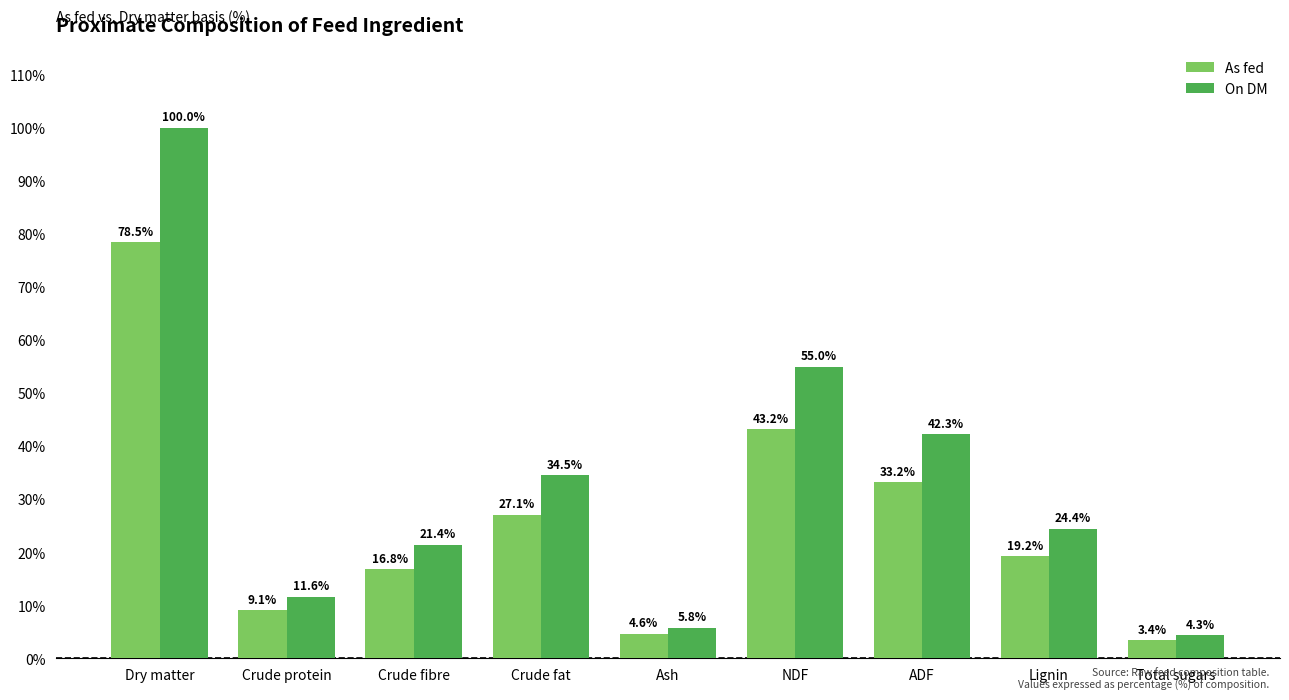

How many bars are there in total?

18